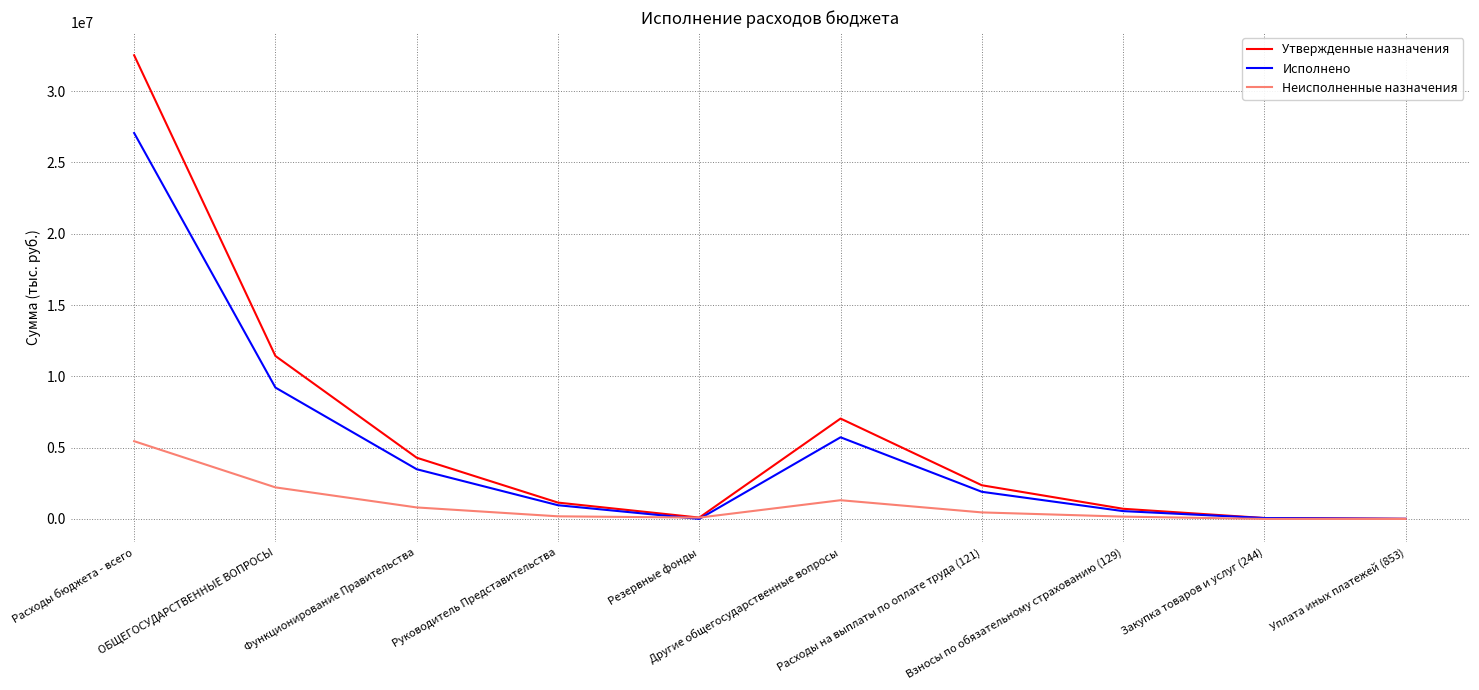

Rank the series by their maximum value, from lowest to highest.

Неисполненные назначения, Исполнено, Утвержденные назначения